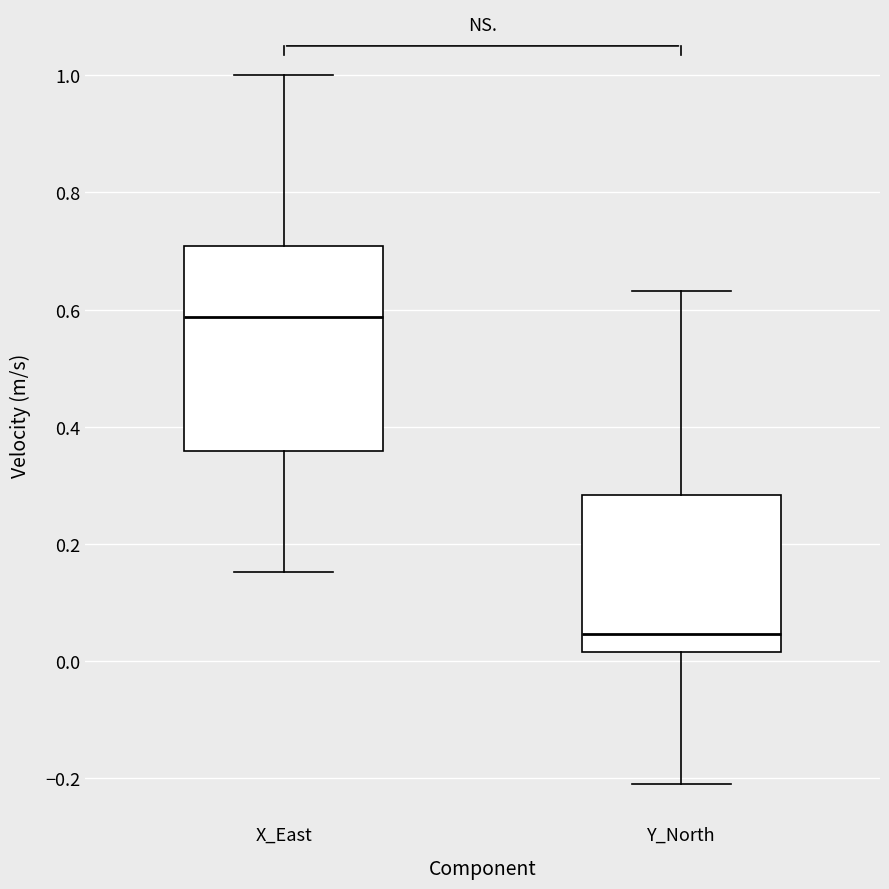

Reading left to right, transcribe this box plot: for each box, give where its median line is, the range the box spans, and where its two whiskers end, as read against the y-axis. The values are not printed on the chart, so give them approximately, as read against the axis.

X_East: median 0.58, box 0.36 to 0.70, whiskers 0.16 to 1.00
Y_North: median 0.04, box 0.02 to 0.28, whiskers -0.20 to 0.64